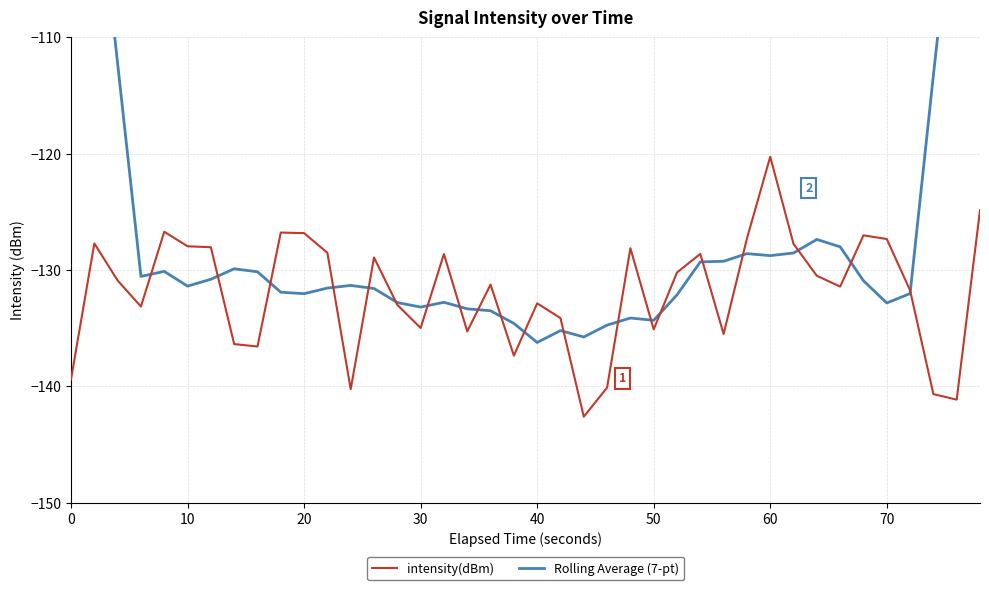

How many data points does each series have?

40